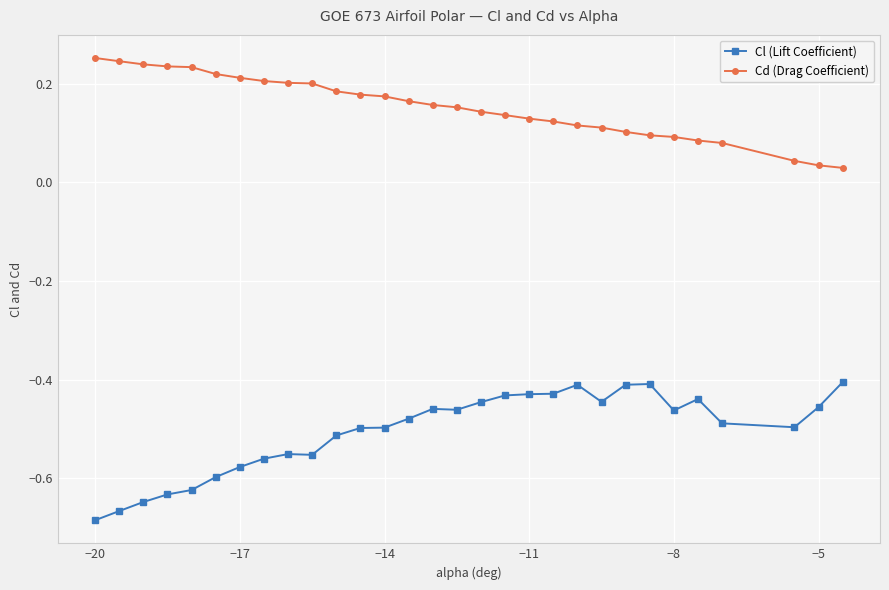

Which series has the largest total across all categories?

Cd (Drag Coefficient)